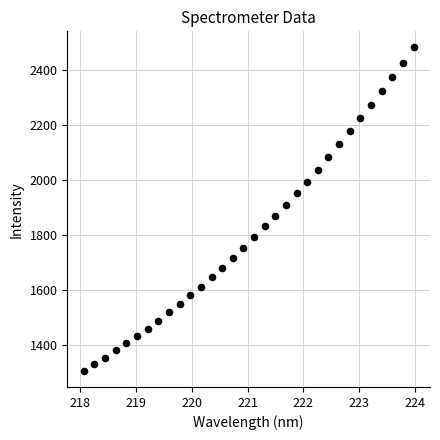

What is the range of X values (max minus min)?

5.9